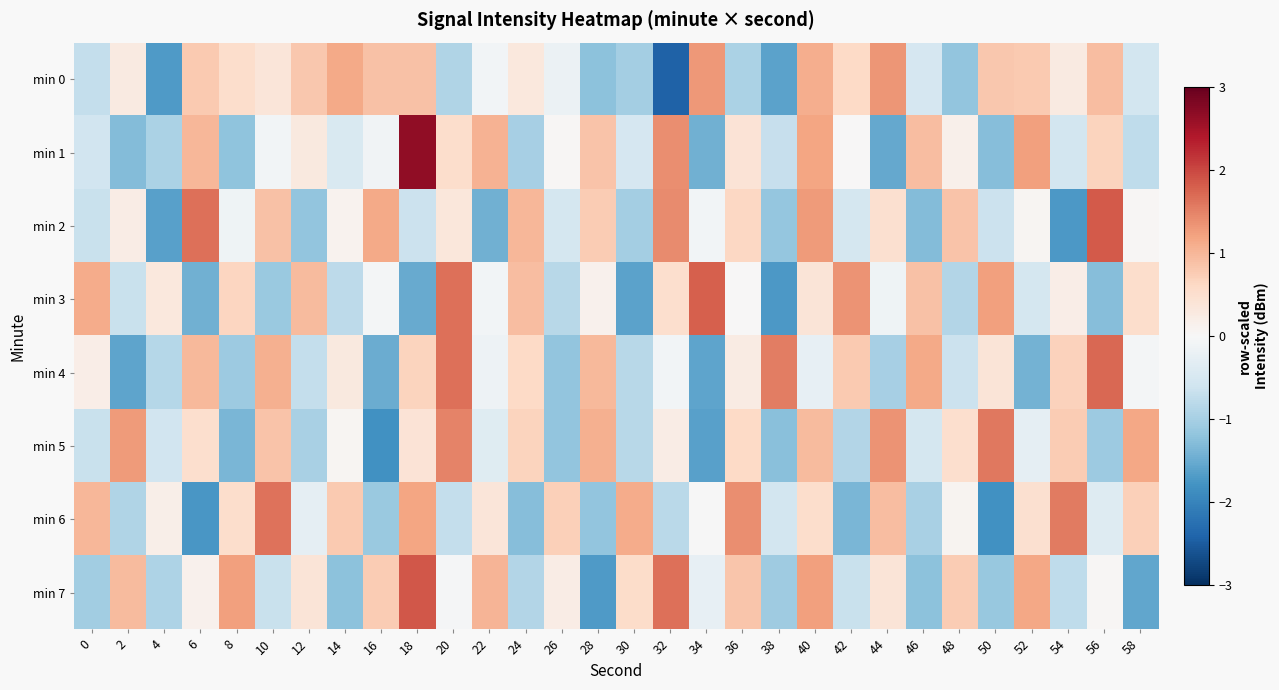

Reading right to left, list all the values displayed in this chart.

min 0: 58=-0.5	56=0.9	54=0.3	52=0.8	50=0.8	48=-1.2	46=-0.5	44=1.3	42=0.6	40=1.1	38=-1.6	36=-1.0	34=1.3	32=-2.4	30=-1.0	28=-1.2	26=-0.2	24=0.3	22=-0.1	20=-0.9	18=0.9	16=0.9	14=1.1	12=0.8	10=0.4	8=0.5	6=0.8	4=-1.7	2=0.3	0=-0.7
min 1: 58=-0.8	56=0.7	54=-0.5	52=1.2	50=-1.3	48=0.2	46=0.9	44=-1.5	42=0.0	40=1.2	38=-0.7	36=0.4	34=-1.4	32=1.4	30=-0.5	28=0.9	26=0.0	24=-1.0	22=1.0	20=0.5	18=2.7	16=-0.1	14=-0.4	12=0.3	10=-0.1	8=-1.2	6=1.0	4=-0.9	2=-1.3	0=-0.6
min 2: 58=0.0	56=1.8	54=-1.7	52=0.1	50=-0.7	48=0.8	46=-1.3	44=0.5	42=-0.5	40=1.3	38=-1.2	36=0.6	34=-0.1	32=1.4	30=-1.0	28=0.8	26=-0.5	24=1.0	22=-1.4	20=0.3	18=-0.7	16=1.1	14=0.1	12=-1.2	10=0.9	8=-0.1	6=1.7	4=-1.6	2=0.2	0=-0.7
min 3: 58=0.5	56=-1.3	54=0.2	52=-0.5	50=1.2	48=-0.9	46=0.9	44=-0.1	42=1.4	40=0.4	38=-1.7	36=0.0	34=1.8	32=0.5	30=-1.6	28=0.1	26=-0.8	24=0.9	22=-0.1	20=1.7	18=-1.5	16=-0.0	14=-0.8	12=1.0	10=-1.1	8=0.7	6=-1.5	4=0.3	2=-0.7	0=1.1
min 4: 58=-0.1	56=1.7	54=0.7	52=-1.4	50=0.4	48=-0.6	46=1.1	44=-1.0	42=0.8	40=-0.2	38=1.5	36=0.3	34=-1.6	32=-0.1	30=-0.8	28=1.0	26=-1.2	24=0.6	22=-0.1	20=1.7	18=0.7	16=-1.5	14=0.3	12=-0.7	10=1.1	8=-1.1	6=1.0	4=-0.9	2=-1.6	0=0.2
min 5: 58=1.2	56=-1.1	54=0.8	52=-0.3	50=1.6	48=0.5	46=-0.5	44=1.3	42=-0.9	40=1.0	38=-1.2	36=0.6	34=-1.6	32=0.2	30=-0.8	28=1.1	26=-1.2	24=0.7	22=-0.4	20=1.5	18=0.4	16=-1.8	14=0.1	12=-1.0	10=0.9	8=-1.4	6=0.5	4=-0.6	2=1.3	0=-0.7
min 6: 58=0.7	56=-0.4	54=1.6	52=0.5	50=-1.8	48=0.1	46=-1.0	44=0.9	42=-1.4	40=0.5	38=-0.5	36=1.4	34=-0.0	32=-0.8	30=1.1	28=-1.2	26=0.7	24=-1.3	22=0.4	20=-0.7	18=1.2	16=-1.1	14=0.8	12=-0.3	10=1.6	8=0.5	6=-1.7	4=0.2	2=-0.9	0=1.0
min 7: 58=-1.6	56=0.0	54=-0.8	52=1.2	50=-1.1	48=0.8	46=-1.2	44=0.4	42=-0.7	40=1.2	38=-1.1	36=0.8	34=-0.2	32=1.7	30=0.6	28=-1.7	26=0.2	24=-0.9	22=1.0	20=-0.0	18=1.9	16=0.8	14=-1.2	12=0.4	10=-0.7	8=1.2	6=0.1	4=-0.9	2=1.0	0=-1.0